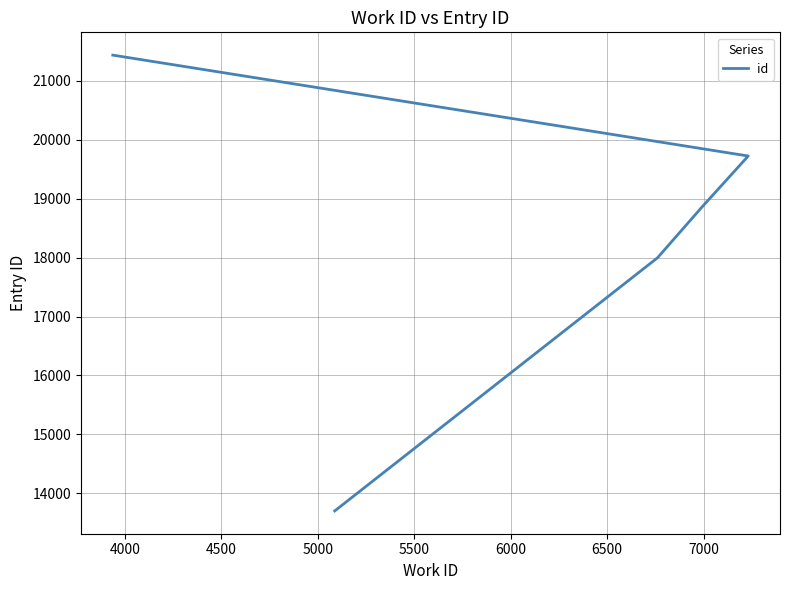

What is the value of the 2nd point from the left?

17998